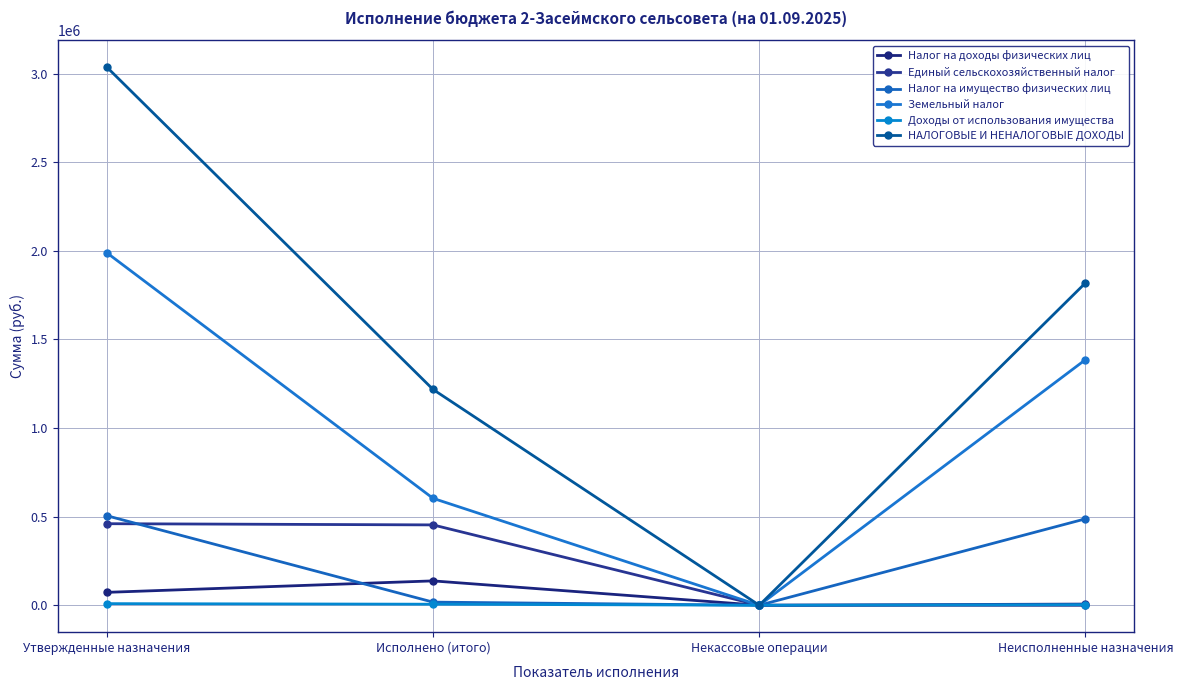

The Доходы от использования имущества series shows 0.0 at Некассовые операции. True or false?

True